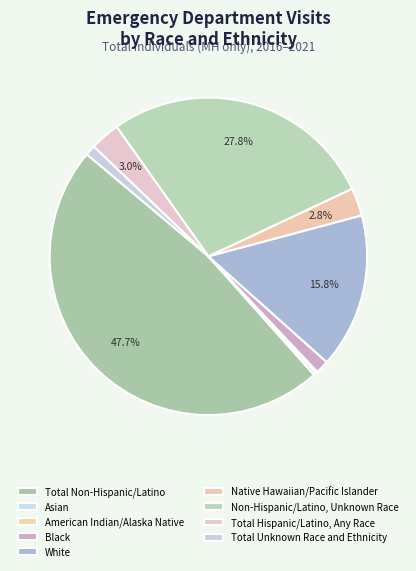

Does any single category account for the majority?

No